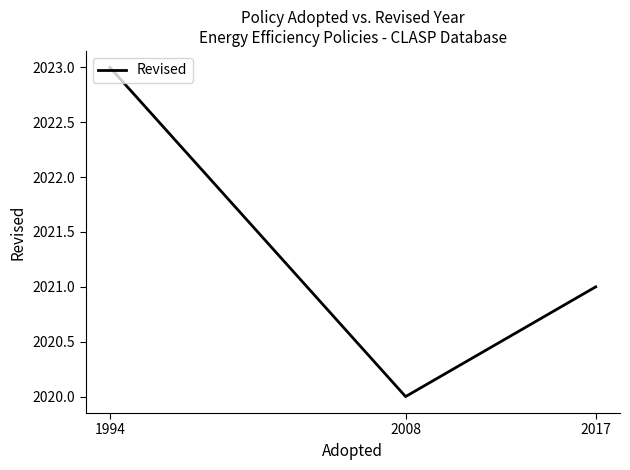

Reading right to left, list all the values displayed in this chart.

2021	2020	2023